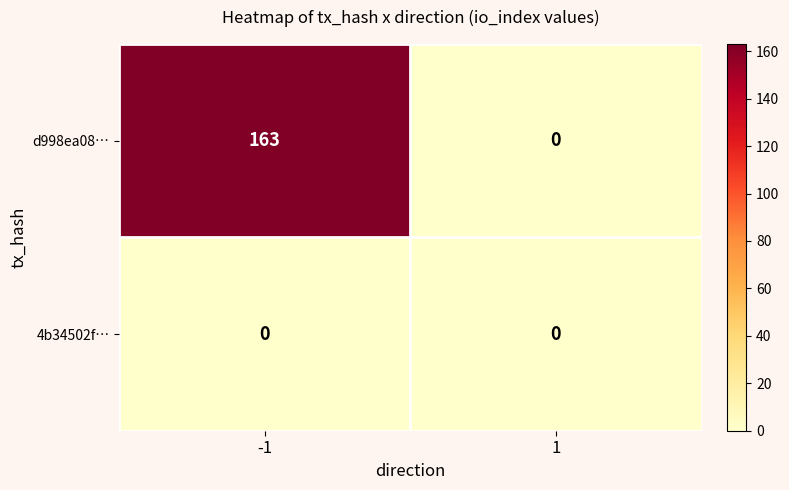

What is the maximum value shown in the chart?

163